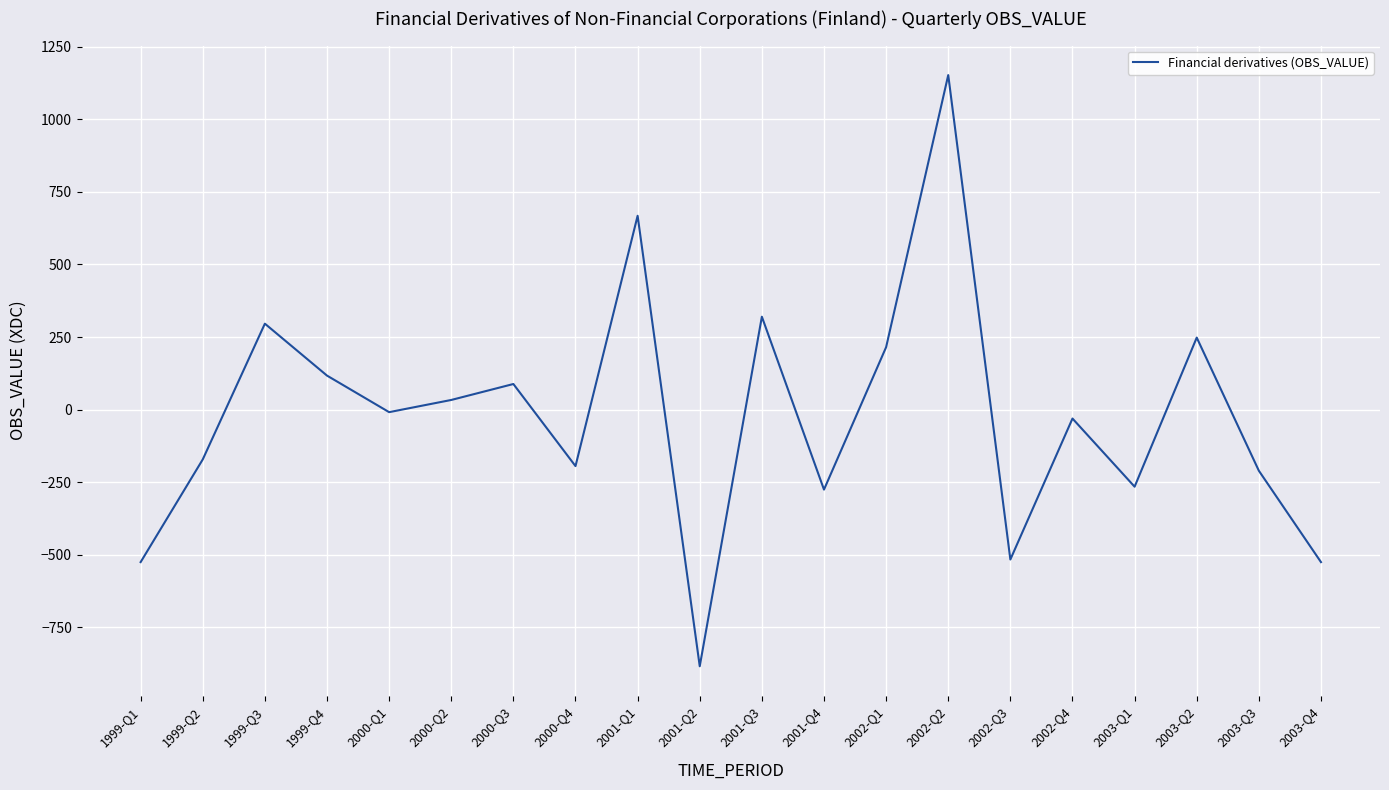

The chart shows a value of -276 at 2001-Q4. True or false?

True